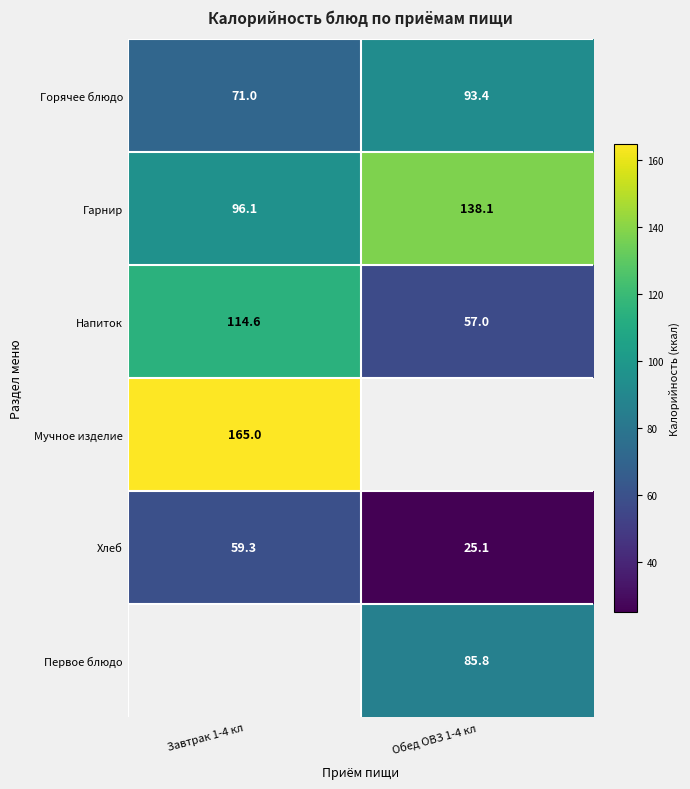

Where is Гарнир nearest to the value 117?

Завтрак 1-4 кл